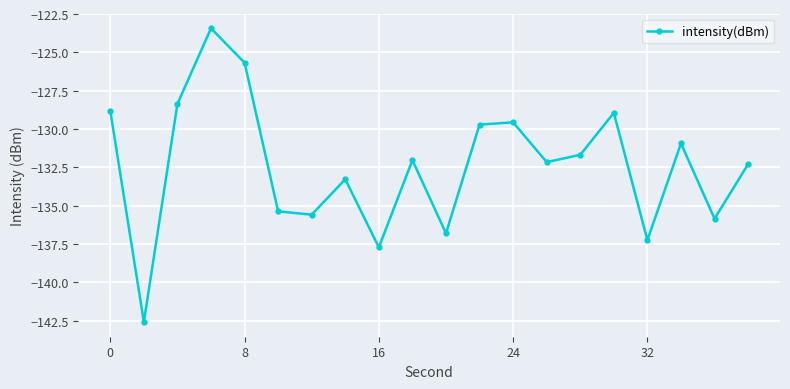

True or false: the data has more than 2 interior local peaks.

True